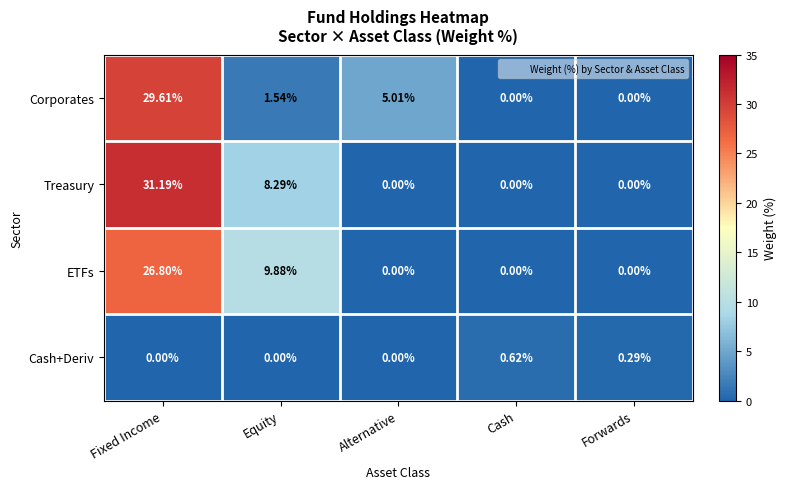

Which category has the highest value across all series?

Fixed Income